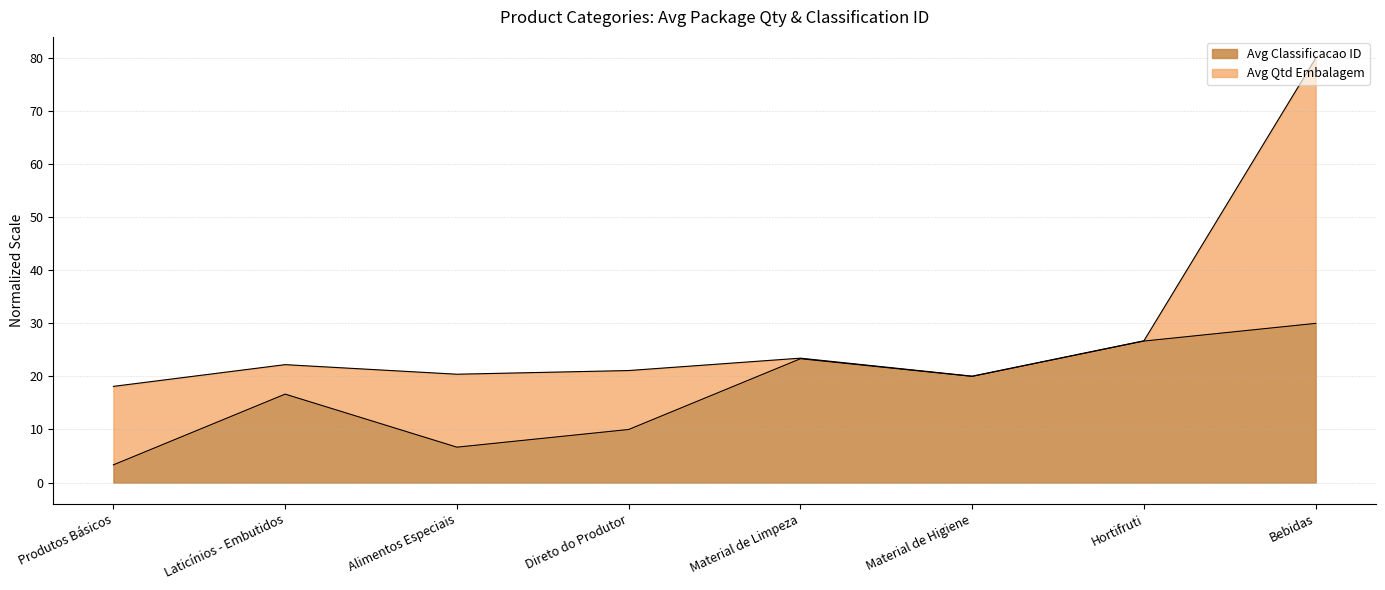

The value at Hortifruti is 12.1. True or false?

False